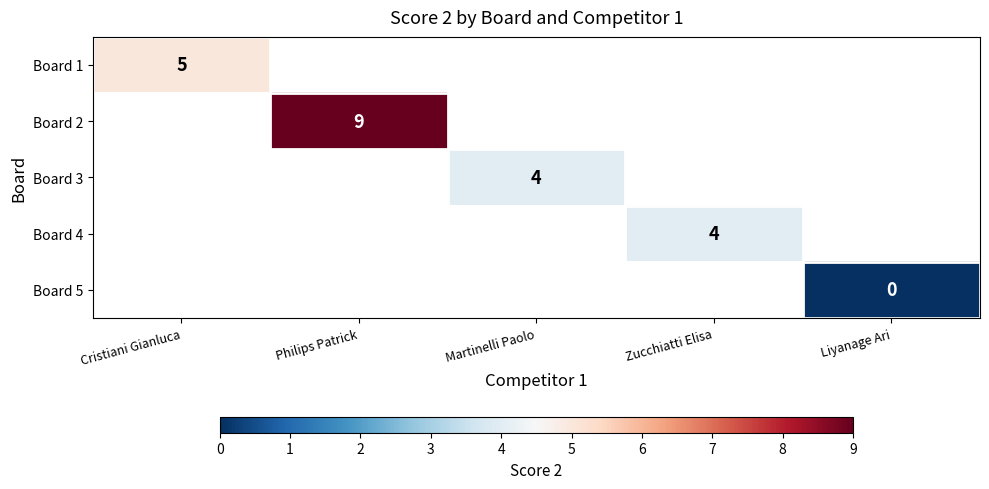

The value of Board 3 at Martinelli Paolo is 6.2. True or false?

False